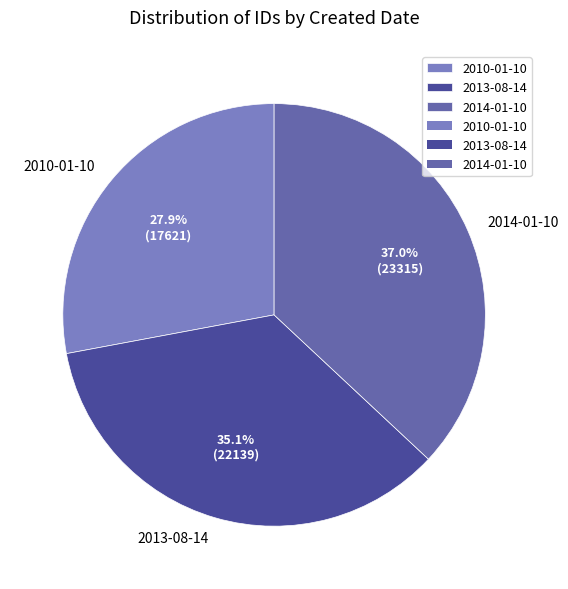

Count the number of slices in the pie.

3